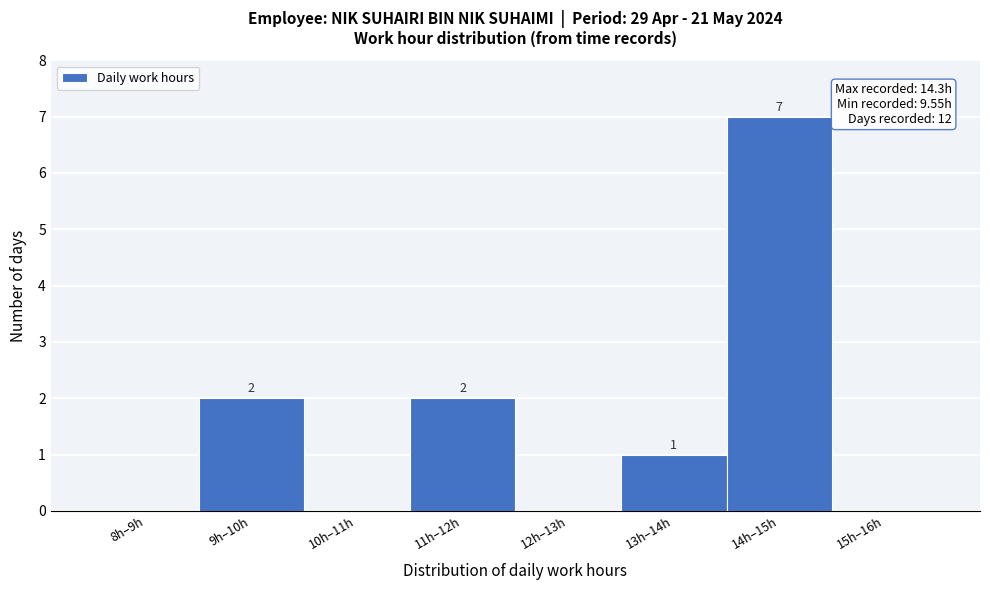

Reading left to right, list all the values displayed in this chart.

8h–9h=0	9h–10h=2	10h–11h=0	11h–12h=2	12h–13h=0	13h–14h=1	14h–15h=7	15h–16h=0